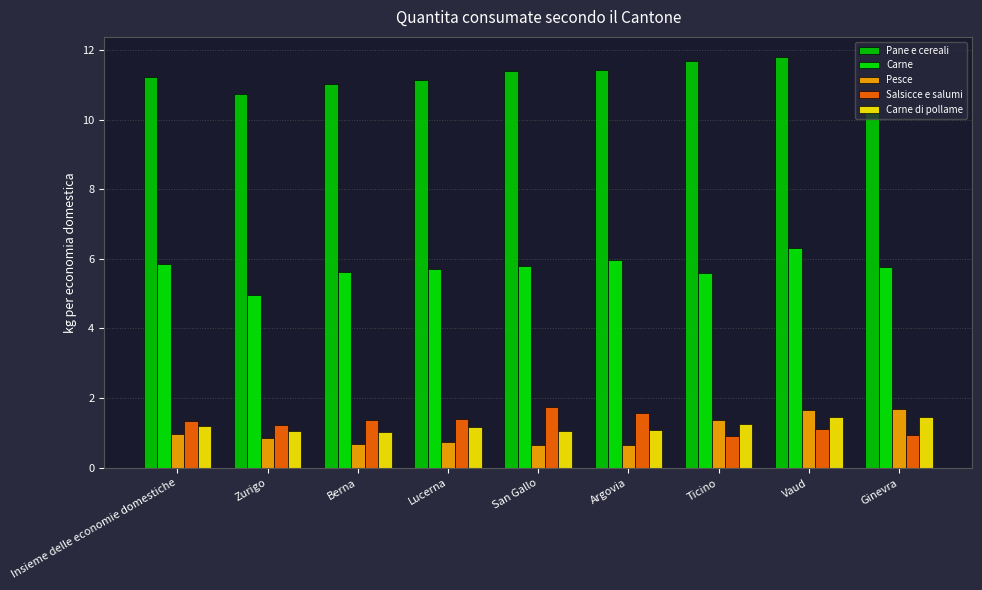

What is the difference between the highest and lowest values at San Gallo?

10.7